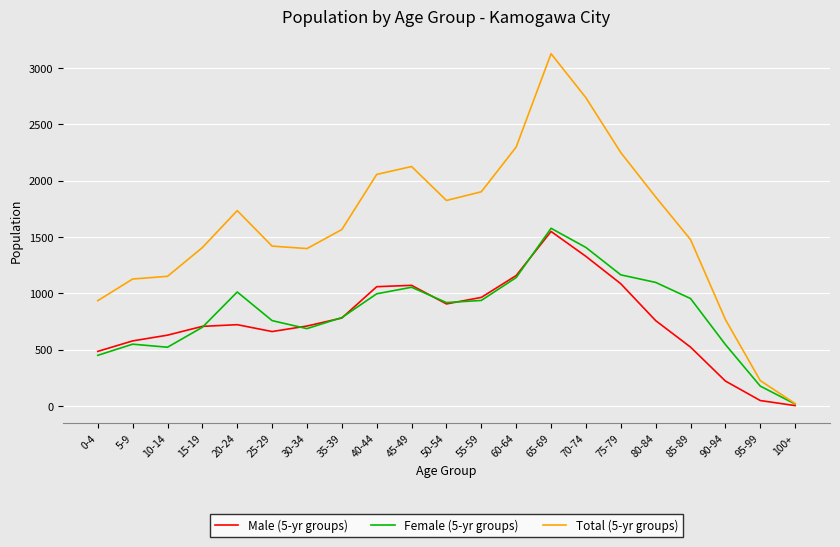

At 25-29, list the series in order from smallest to largest.

Male (5-yr groups), Female (5-yr groups), Total (5-yr groups)